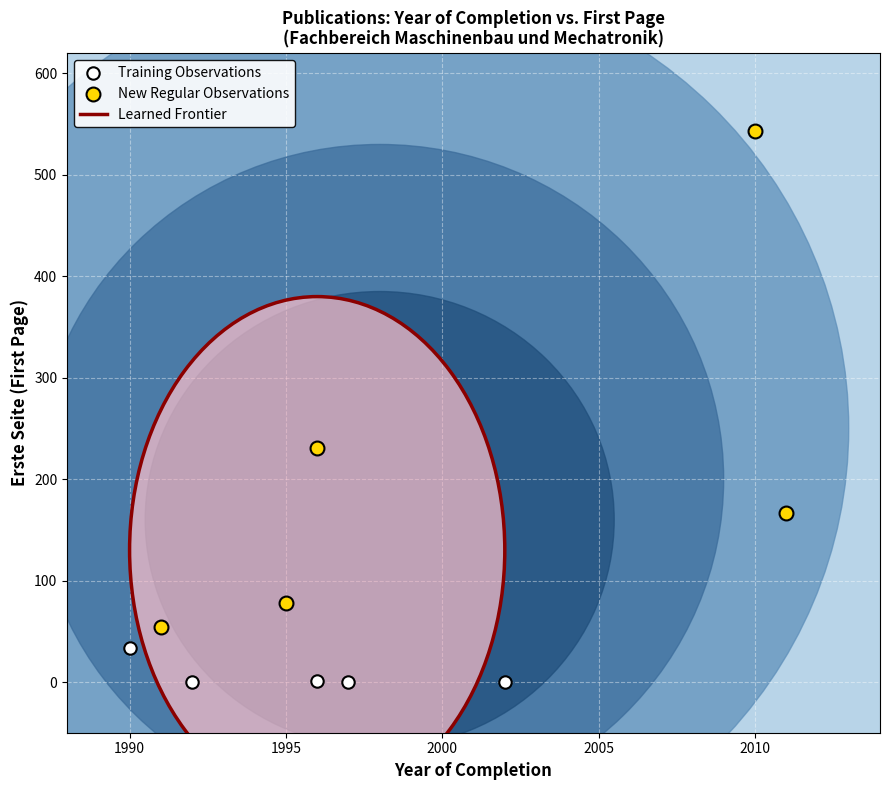

Which series contains the highest Y value?

New Regular Observations